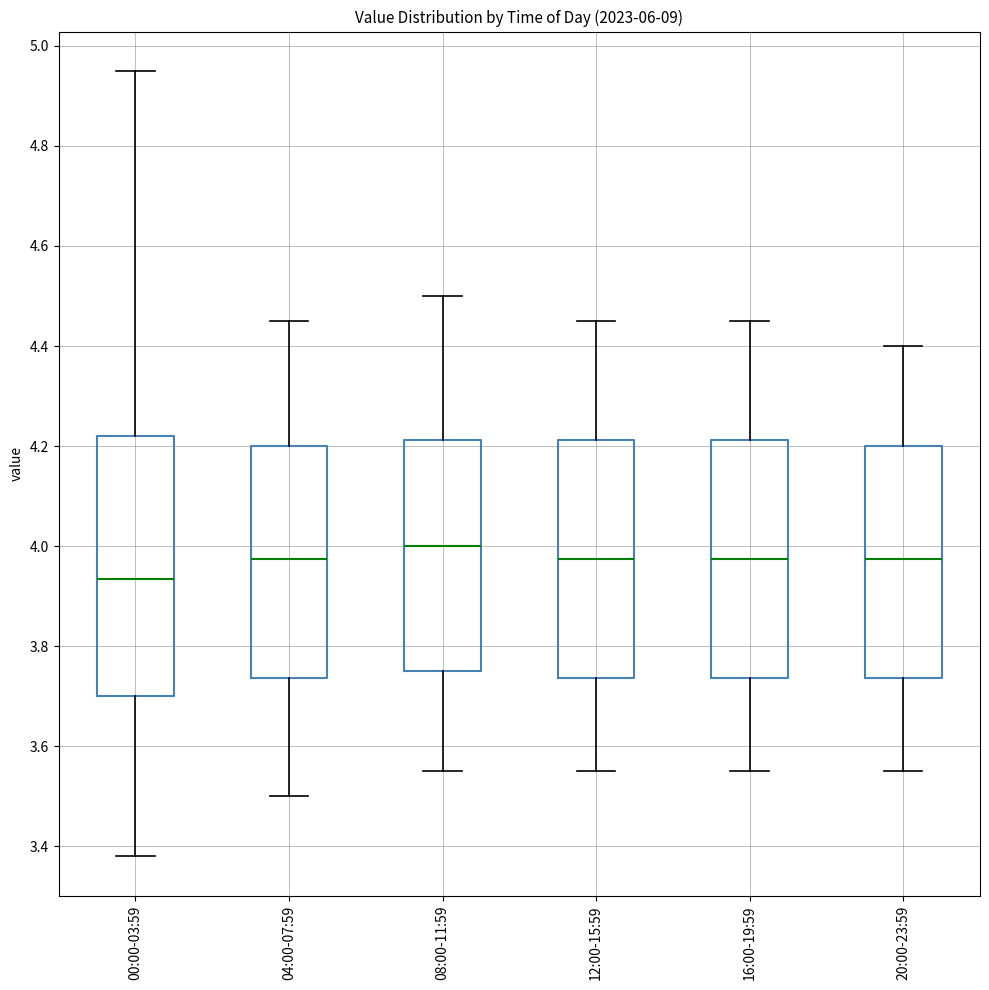

Which box's median line is the highest?

08:00-11:59